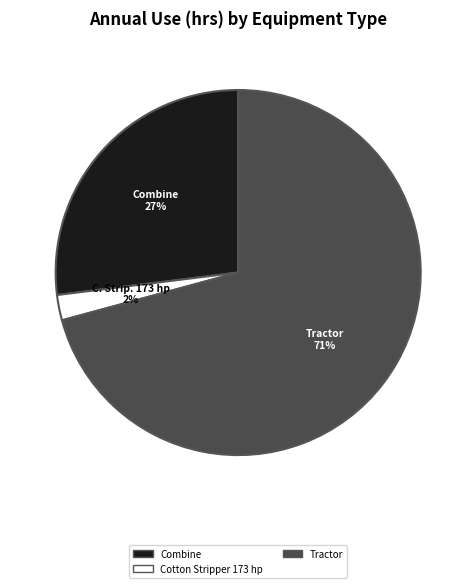

To the nearest percent, what is the average slice percentage?

33%